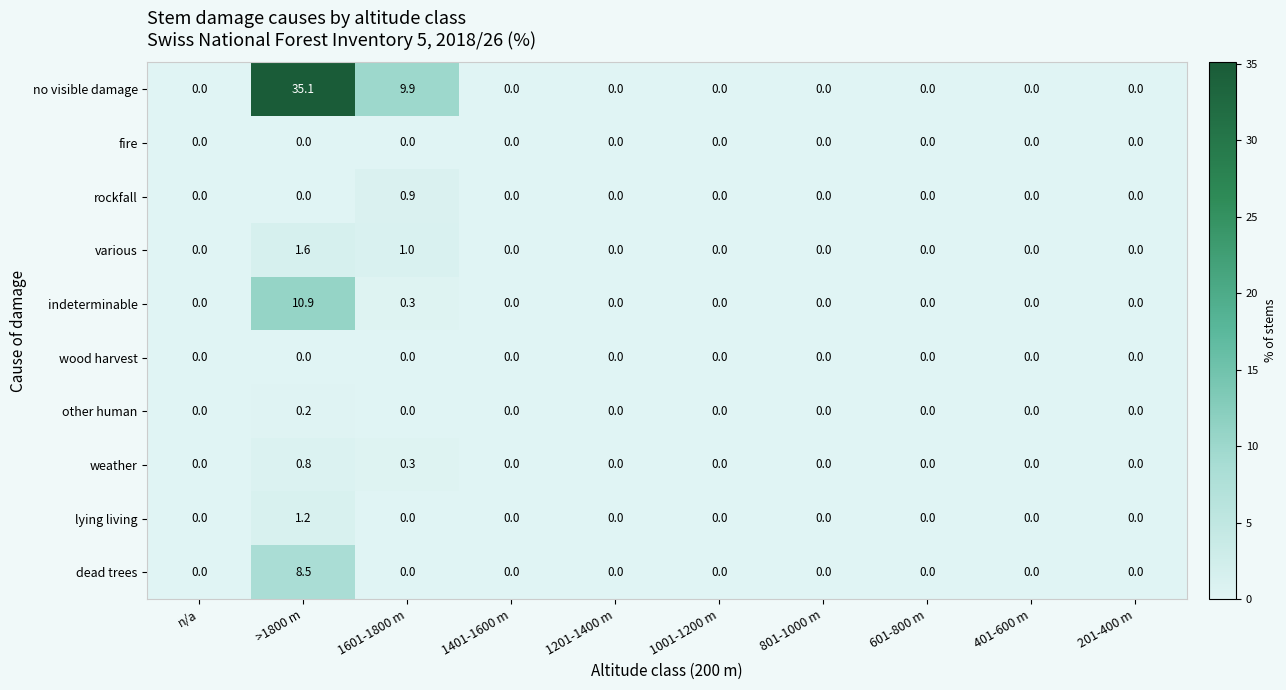

What is the sum of all various values?

2.6